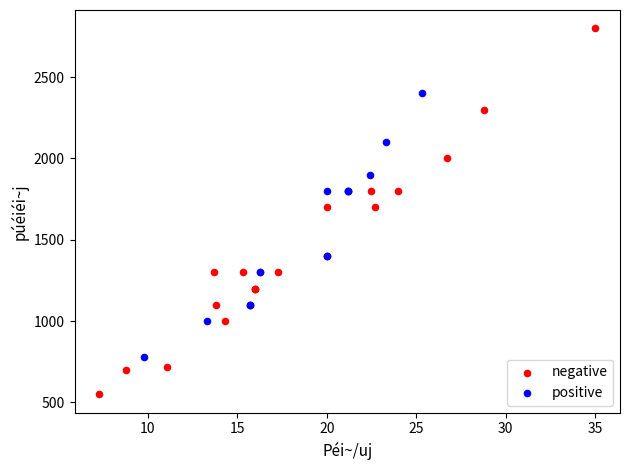

Which series reaches the maximum Y coordinate?

negative